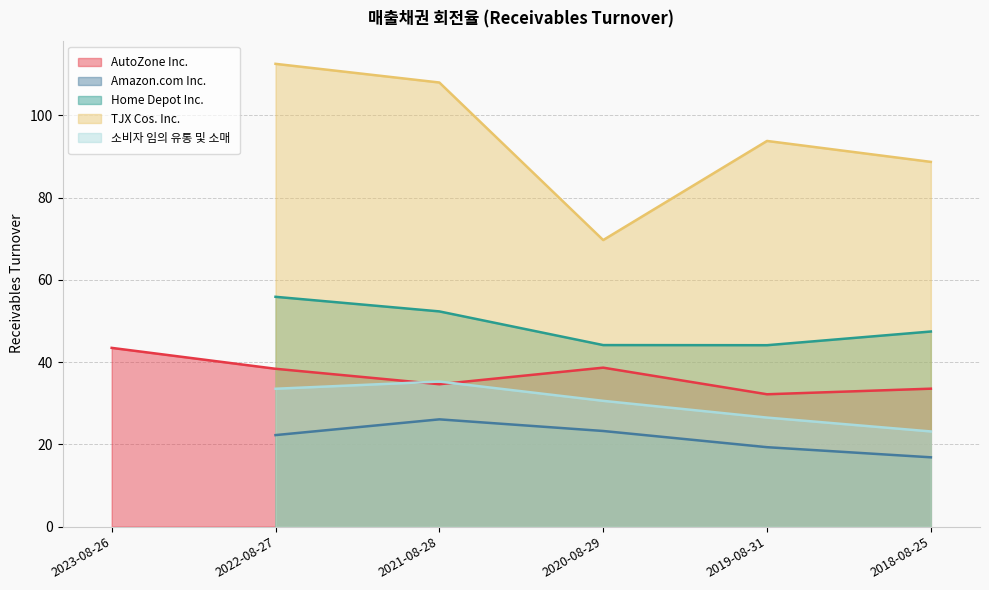

Is the value of Home Depot Inc. at 2018-08-25 greater than the value of 소비자 임의 유통 및 소매 at 2022-08-27?

Yes